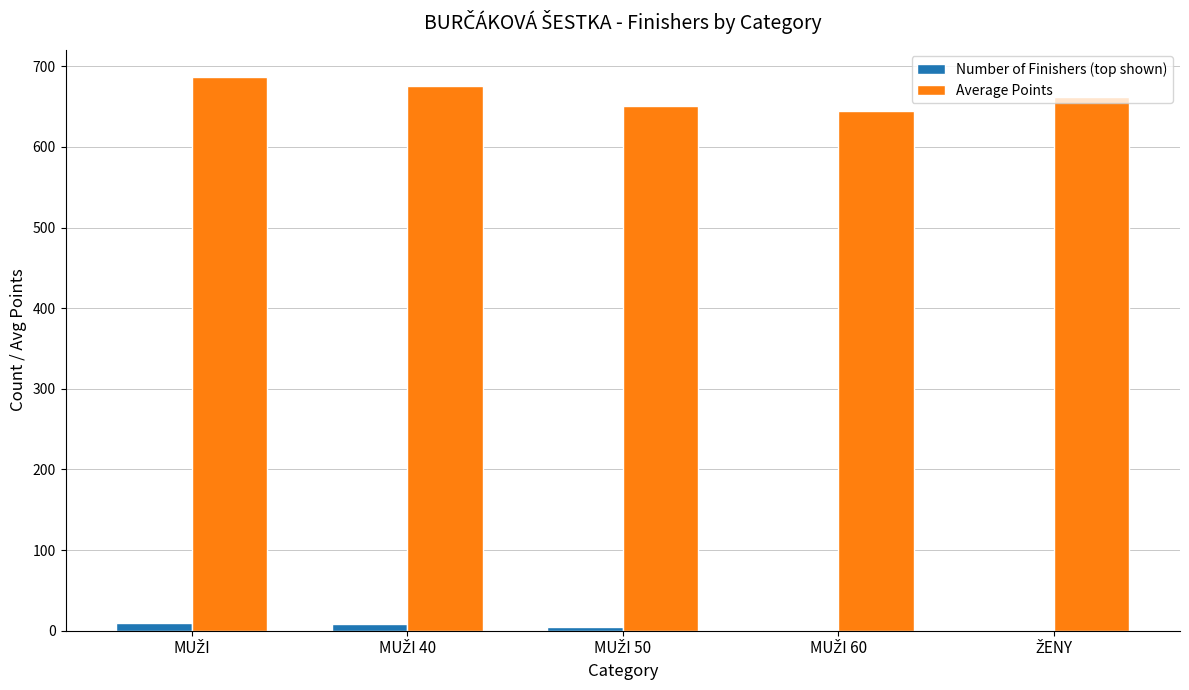

Which series has the largest total across all categories?

Average Points